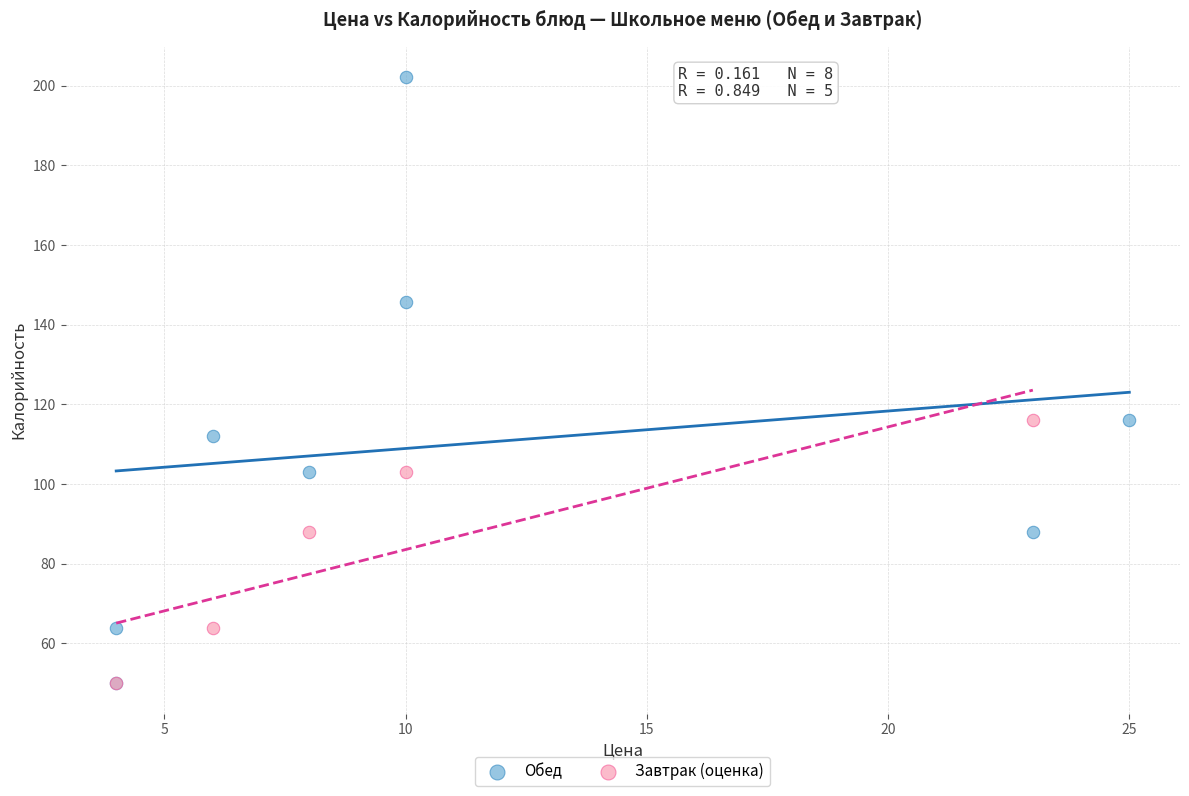

Which series reaches the maximum Y coordinate?

Обед